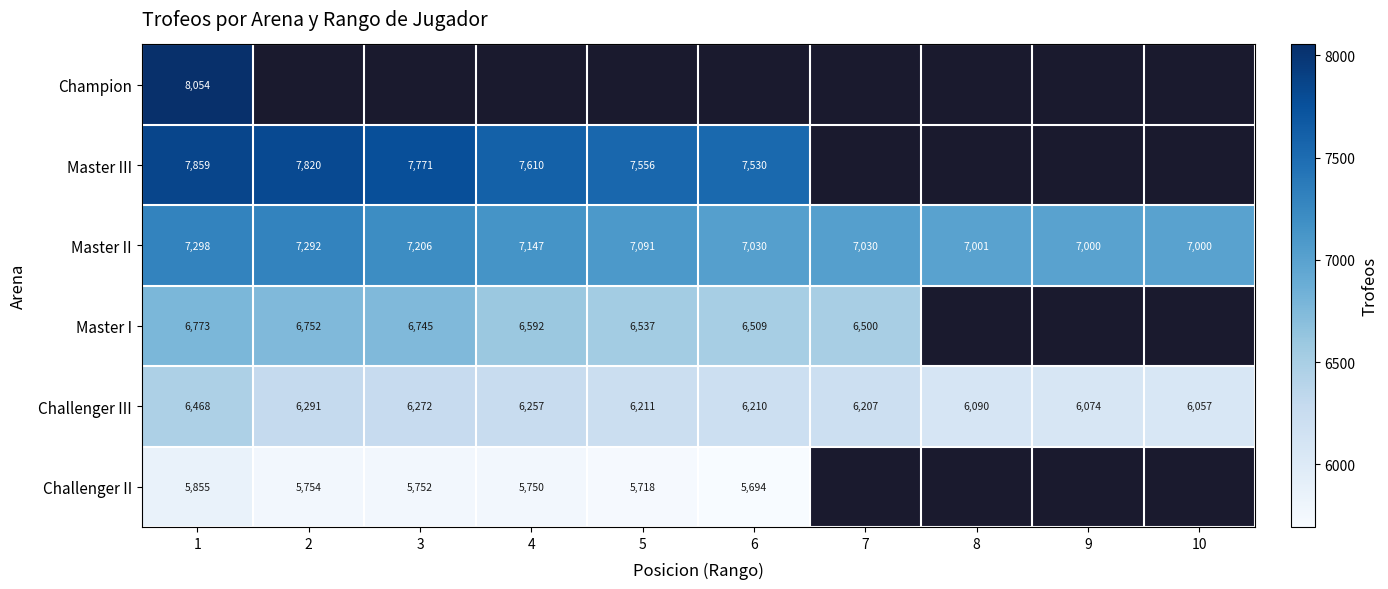

At which category is the sum across all series the highest?

1